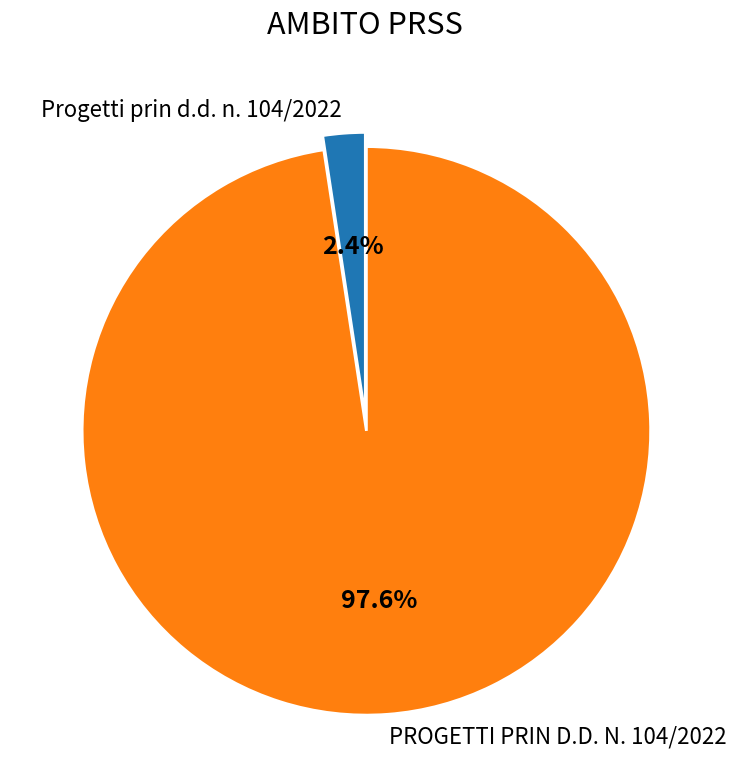

Approximately how many times larger is the value at PROGETTI PRIN D.D. N. 104/2022 compared to Progetti prin d.d. n. 104/2022?

40.7